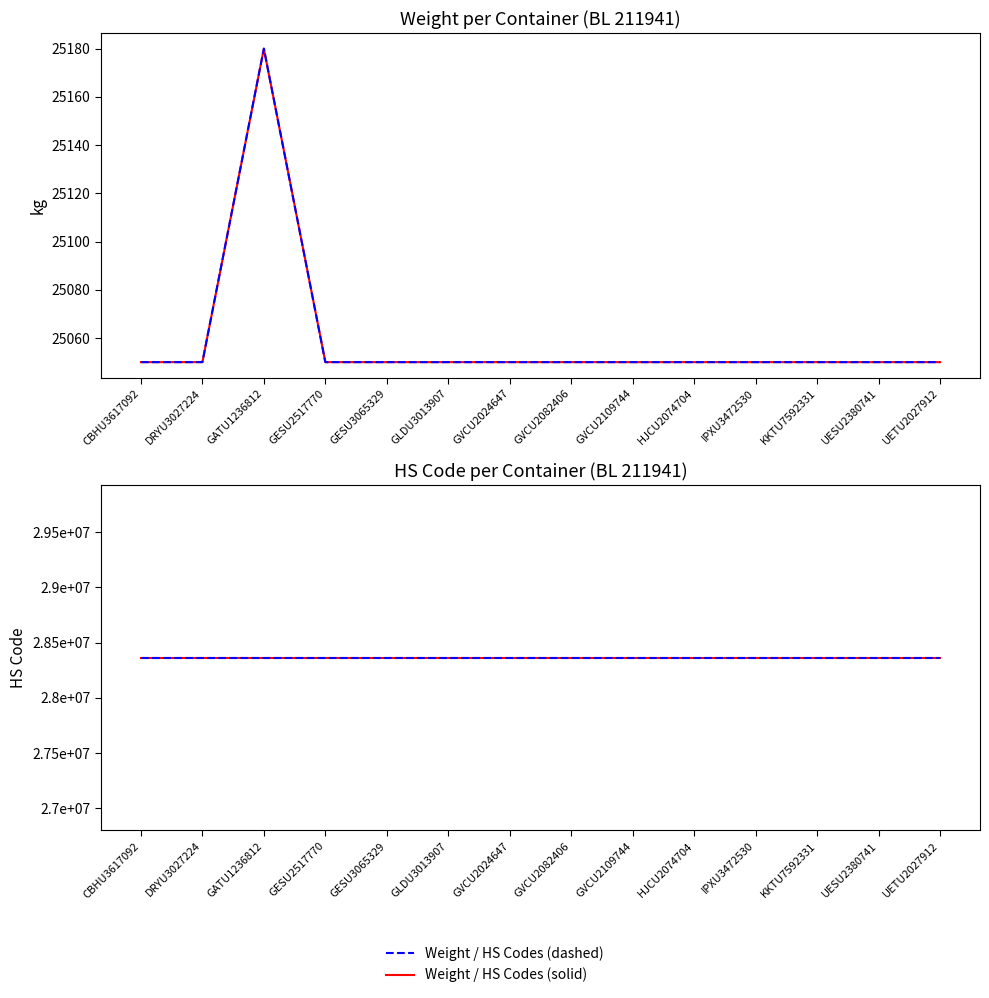

Which series changed the most between GESU3065329 and KKTU7592331?

Weight